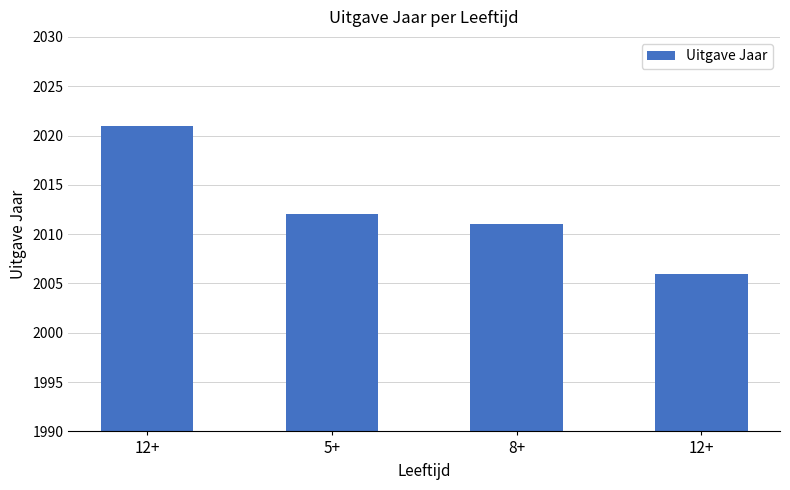

List the labels in order of value, smallest first.

12+, 8+, 5+, 12+